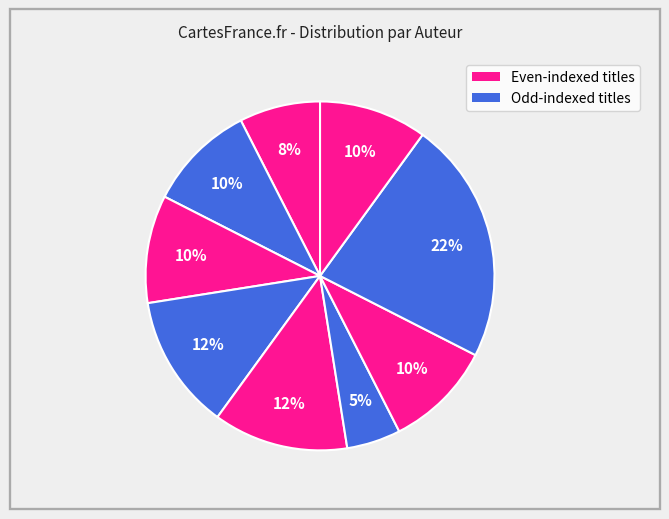

How many segments does this pie chart have?

9